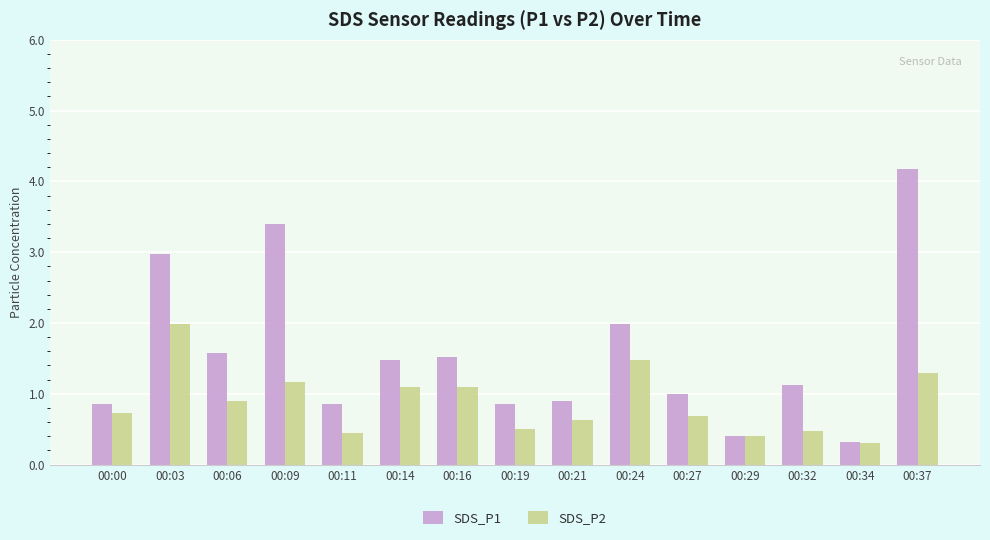

What is the sum of the SDS_P2 values at 00:29 and 00:14?

1.5